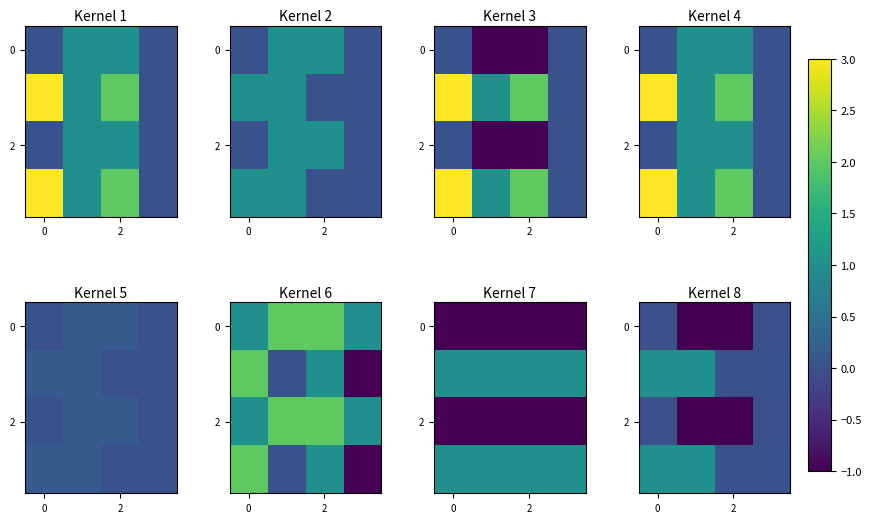

What is the minimum value shown in the chart?

-1.0